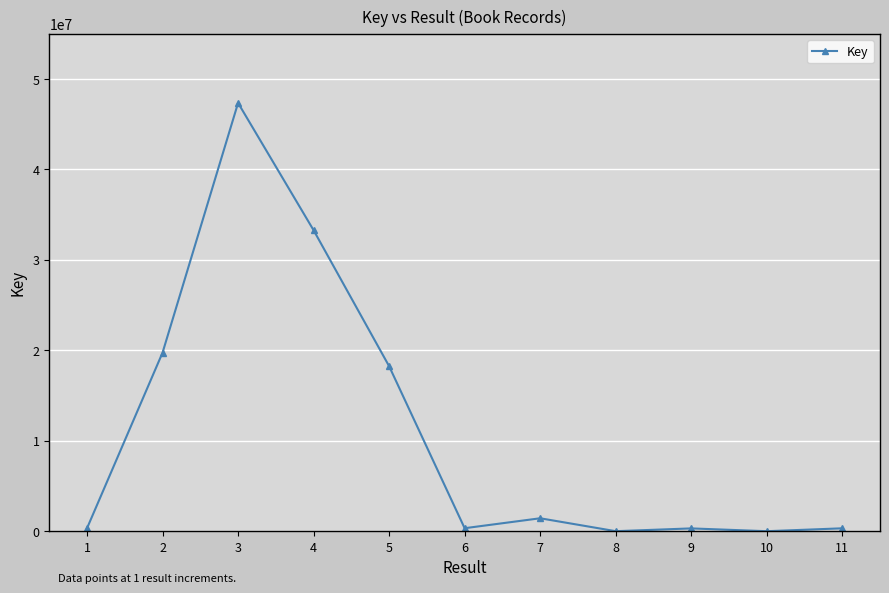

How many data points are less than 336901?

5